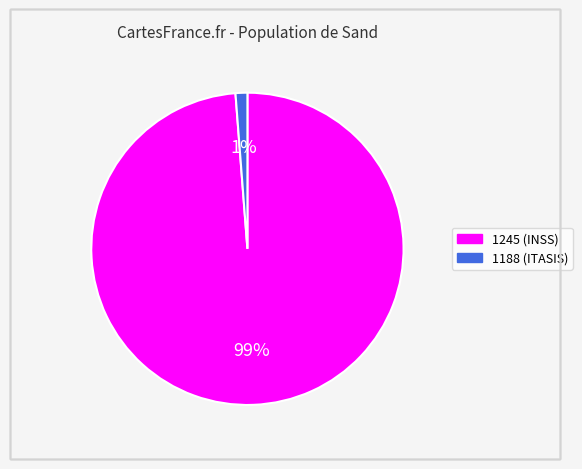

How many slices are in this pie chart?

2